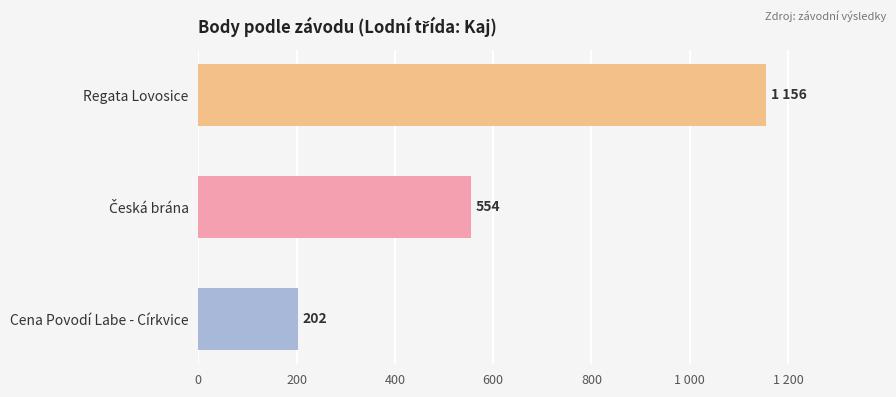

Does the chart contain any negative values?

No